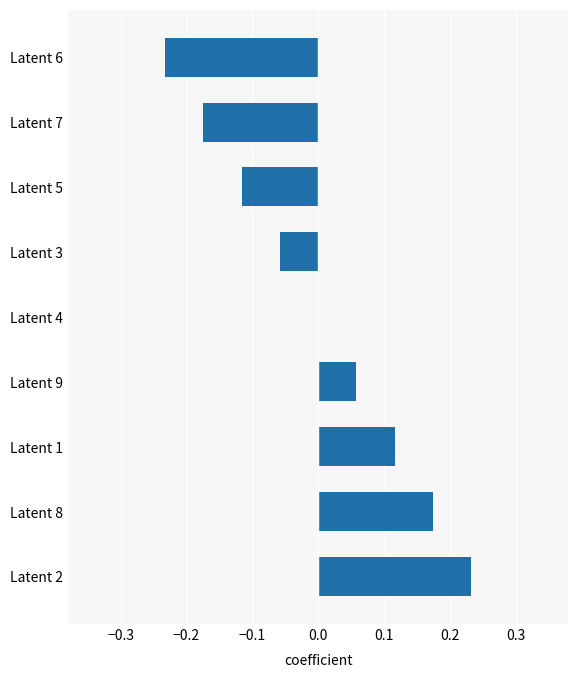

Which category has the highest value across all series?

Latent 2